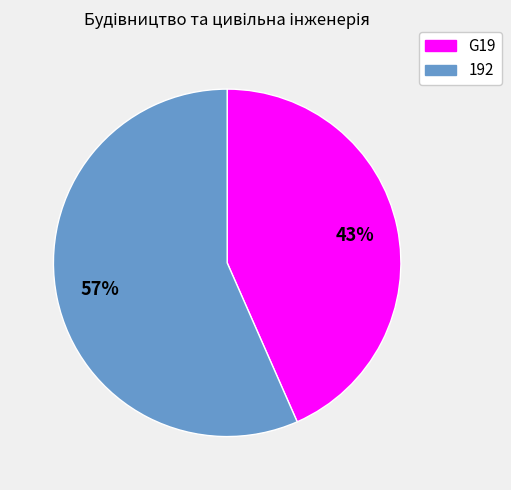

Do G19 and 192 together represent more than half of the pie?

Yes